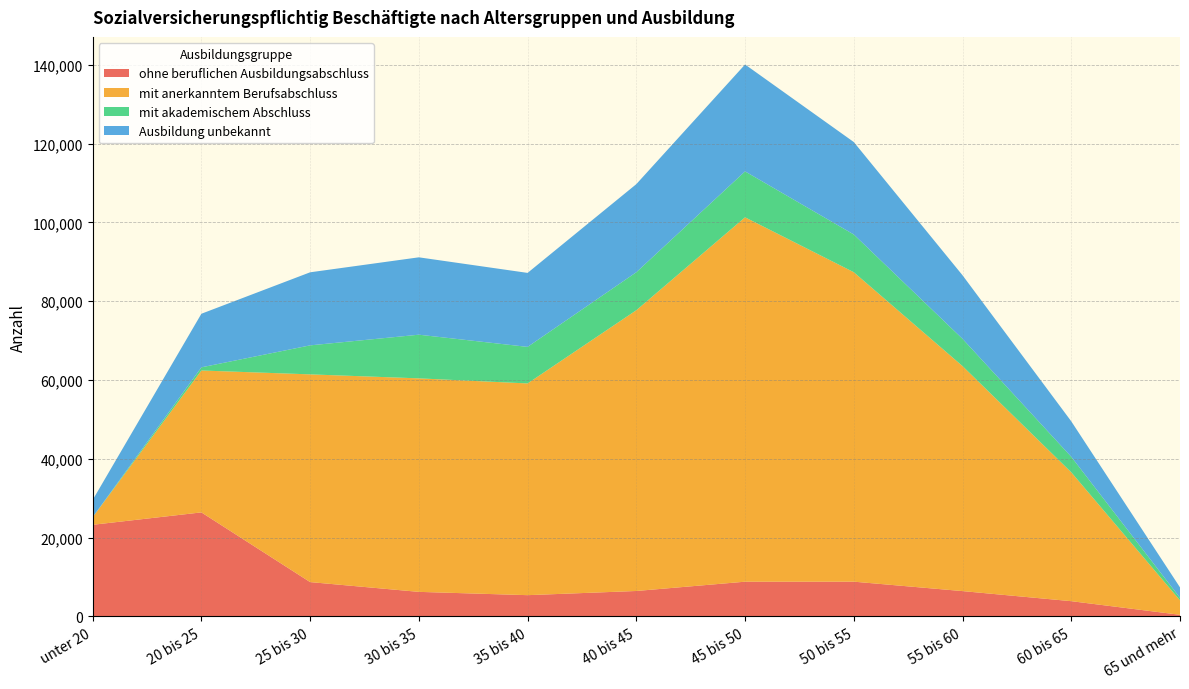

Reading left to right, extract all data points from this chart.

ohne beruflichen Ausbildungsabschluss: 23241	26392	8696	6214	5377	6438	8795	8804	6410	3851	390
mit anerkanntem Berufsabschluss: 1923	36027	52739	54208	53757	71283	92516	78567	57128	32719	3674
mit akademischem Abschluss: 18	803	7365	11086	9279	9645	11657	9578	6918	3939	638
Ausbildung unbekannt: 4365	13604	18549	19645	18786	22370	27146	23472	16135	9005	2647